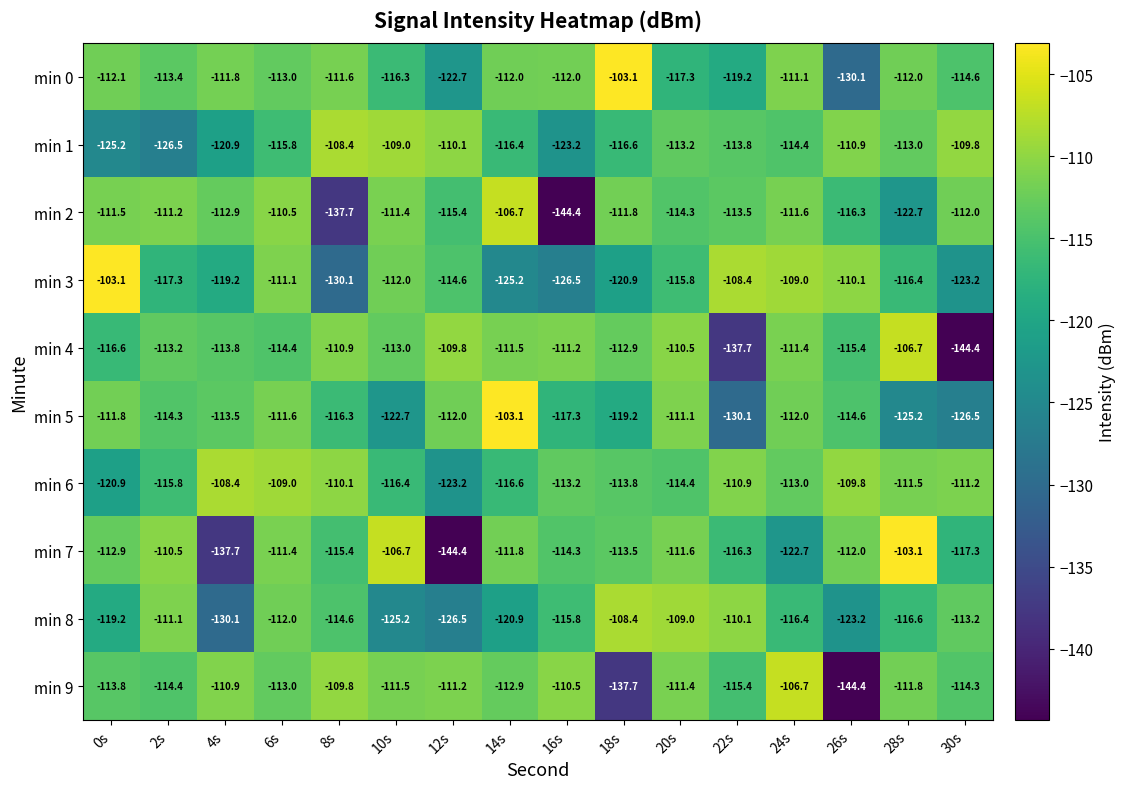

List the labels in order of min 1 value, smallest first.

2s, 0s, 16s, 4s, 18s, 14s, 6s, 24s, 22s, 20s, 28s, 26s, 12s, 30s, 10s, 8s